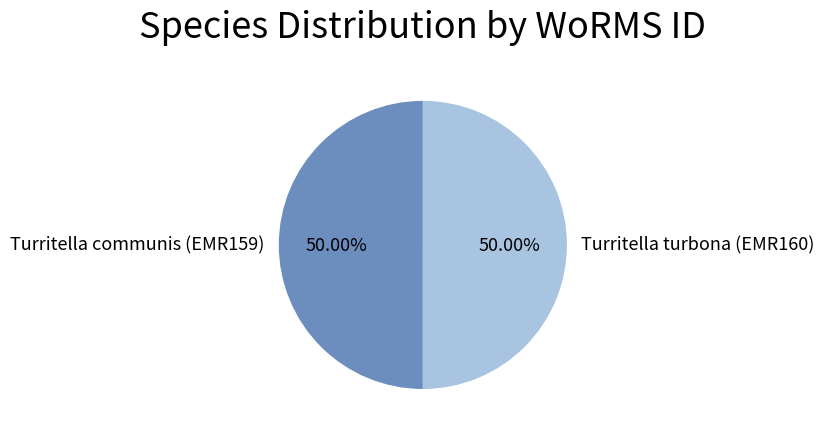

Combined, do Turritella communis (EMR159) and Turritella turbona (EMR160) account for over 50%?

Yes